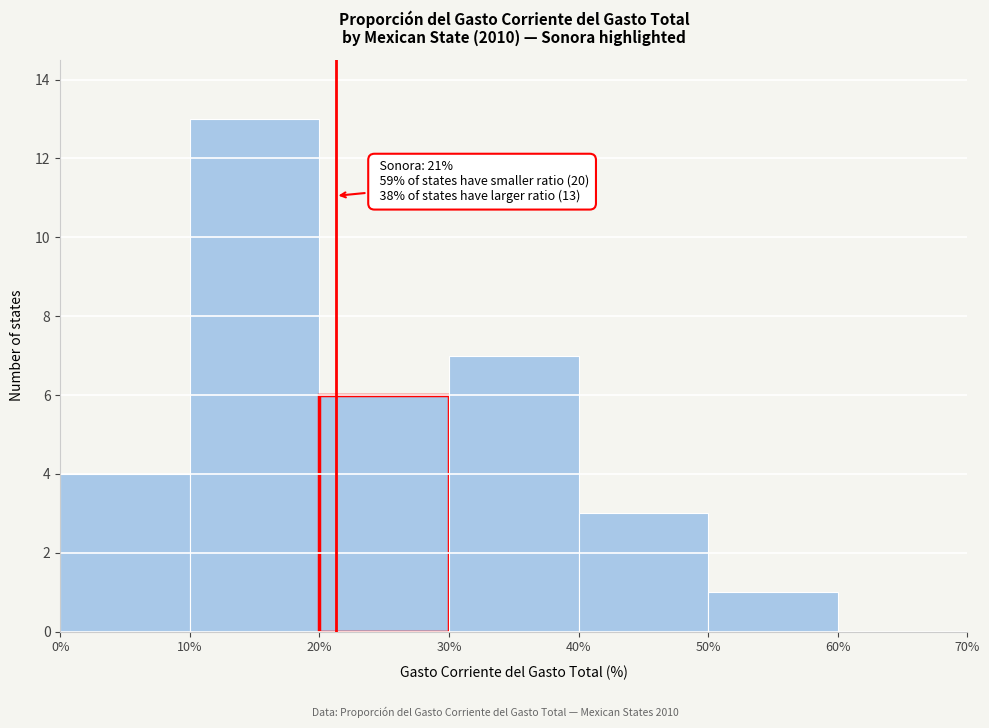

Over which range of the x-axis is the bar tallest?

10% to 20%